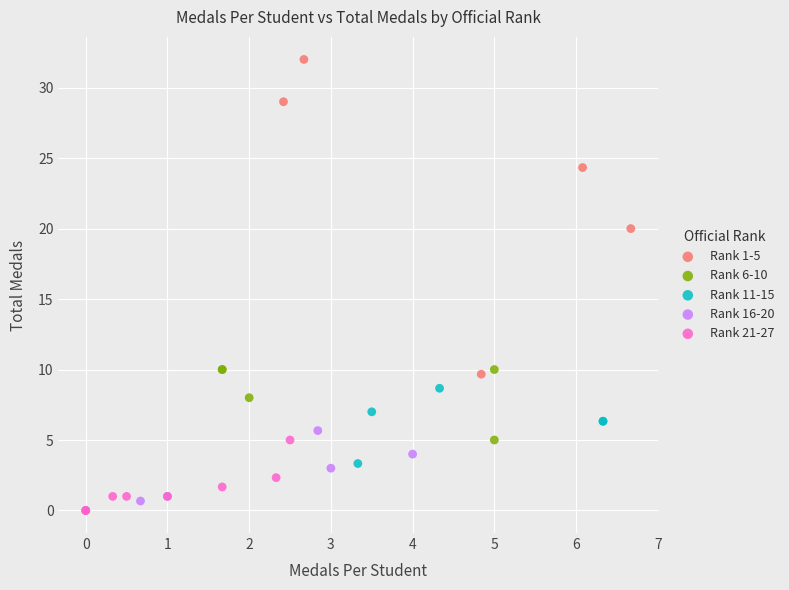

What are all the series names shown in the legend?

Rank 1-5, Rank 6-10, Rank 11-15, Rank 16-20, Rank 21-27